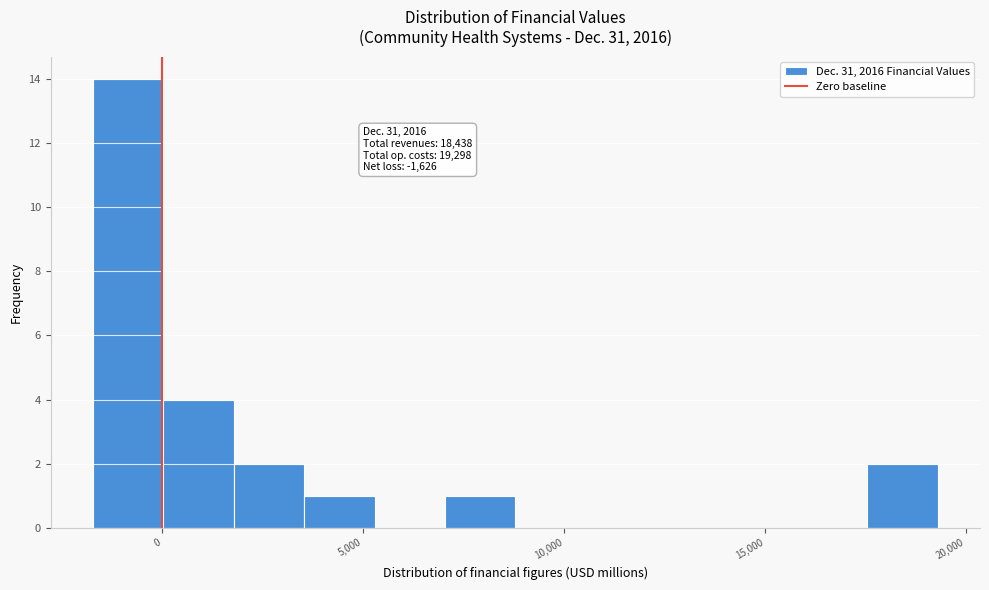

Around what value on the x-axis is the tallest bar? Give the approximate position of its centre, as read against the axis.

-1000